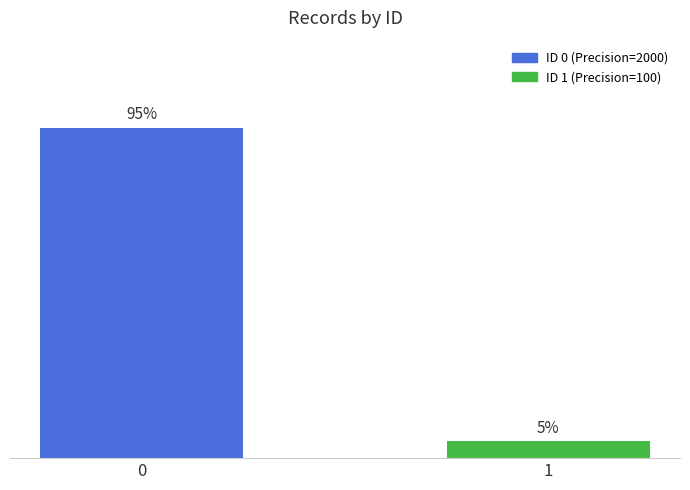

Rank the categories by value from highest to lowest.

0, 1